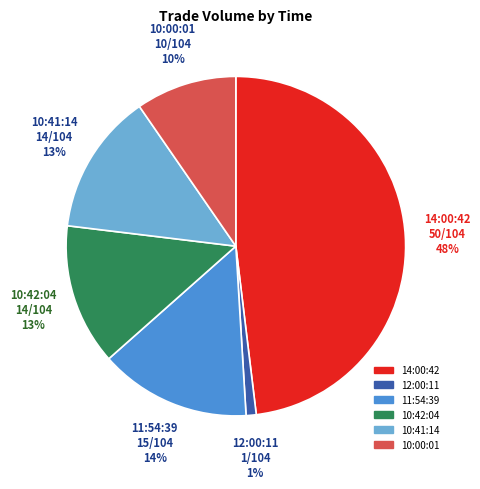

Do 12:00:11 and 10:41:14 together represent more than half of the pie?

No